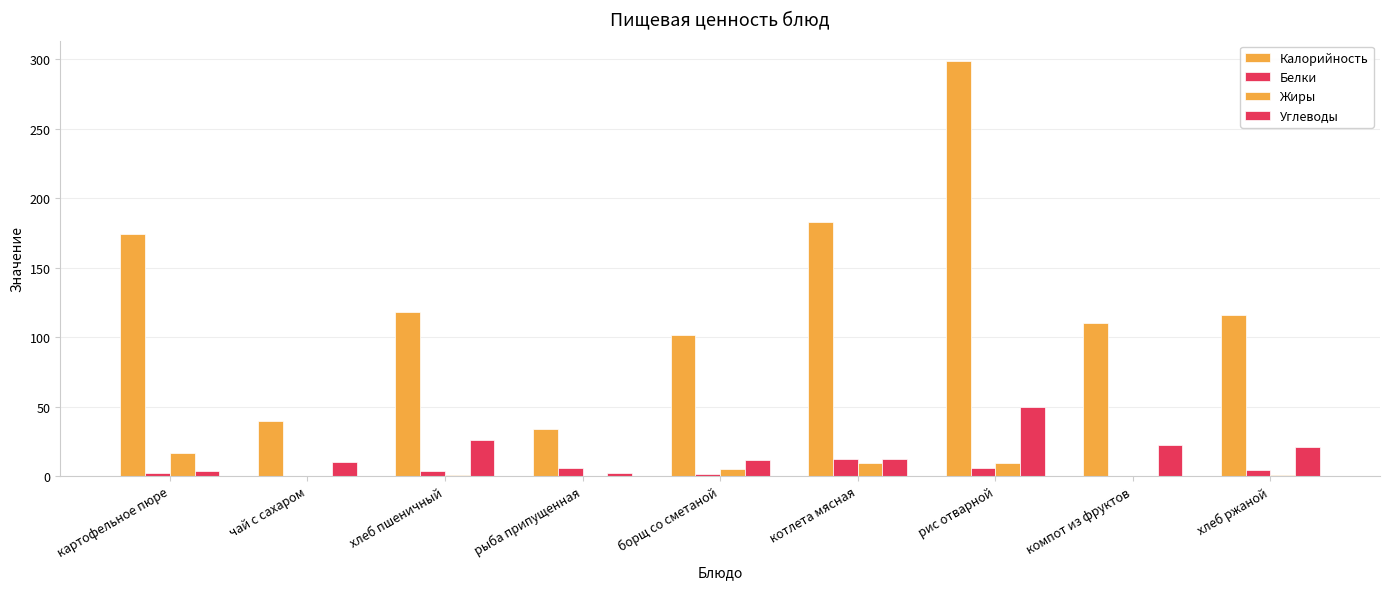

How many data points in Углеводы are above 12?

5